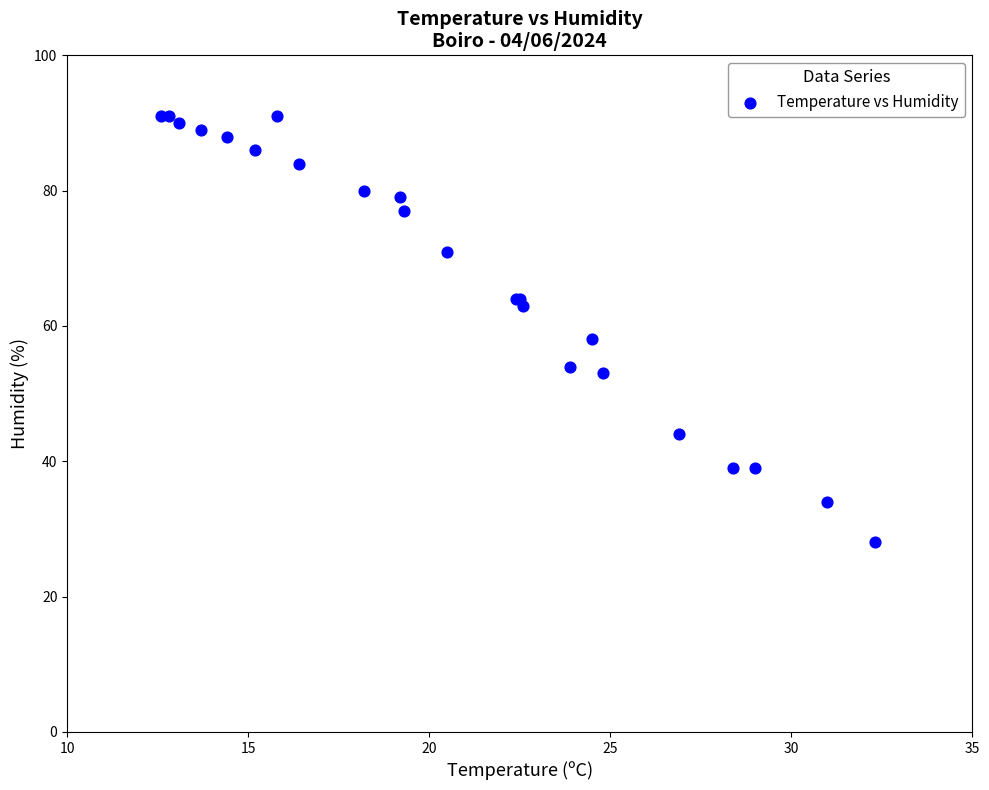

What Y value in the scatter plot is closest to 59?

58